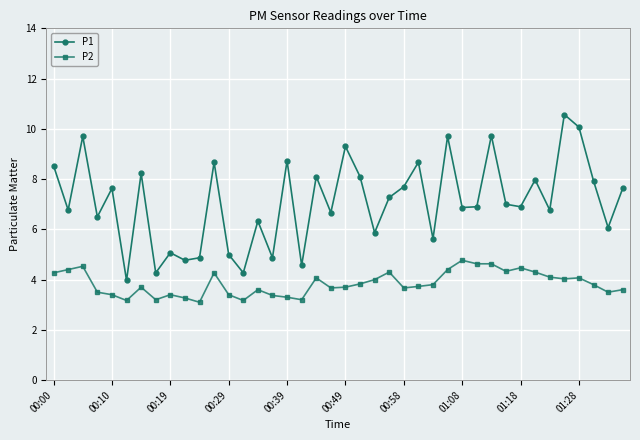

What is the average value of the P2 series?

3.8